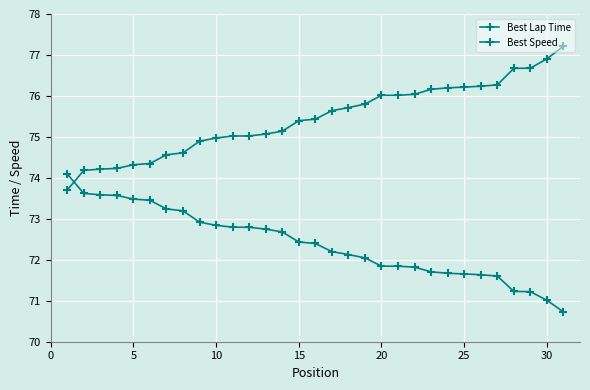

Does the chart have visible grid lines?

Yes